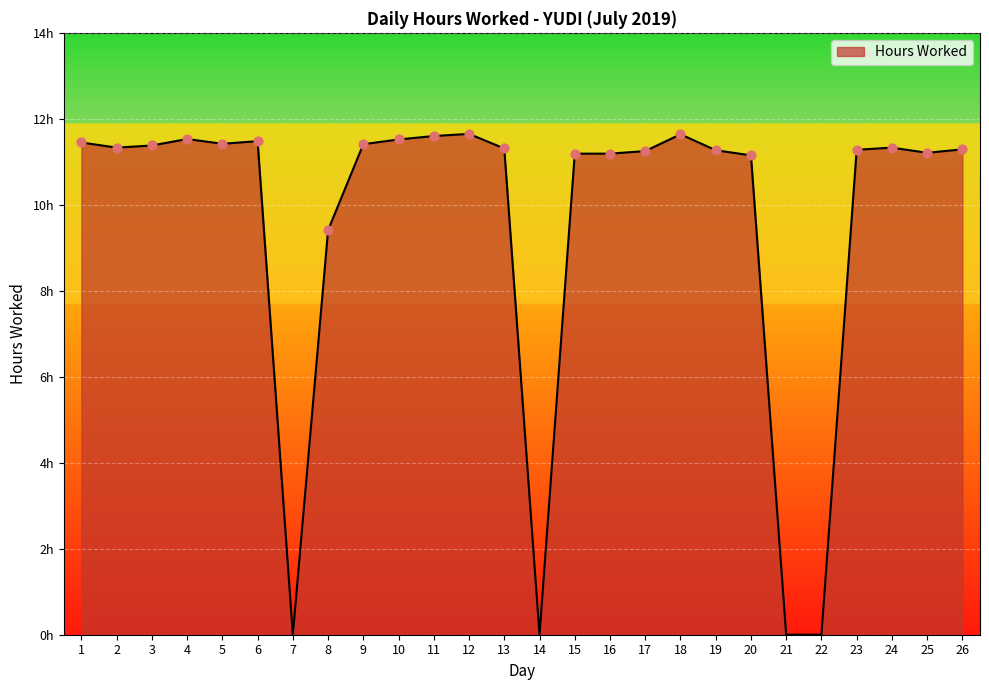

What is the change in value from 2 to 14?

-11.3